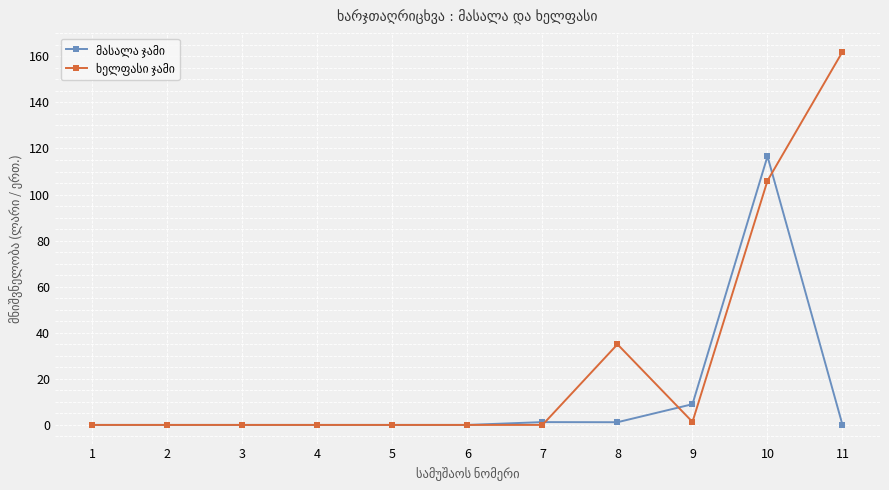

What is the greatest value displayed?

162.0